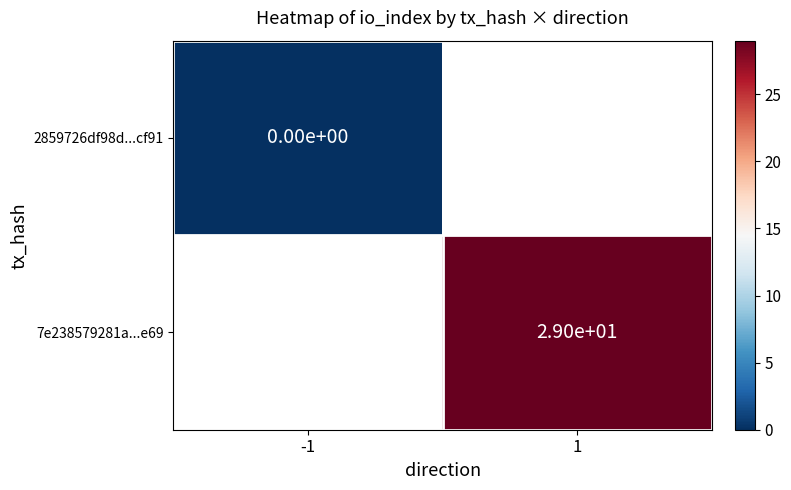

True or false: 7e238579281a...e69 has a value of 29 at 1.

True